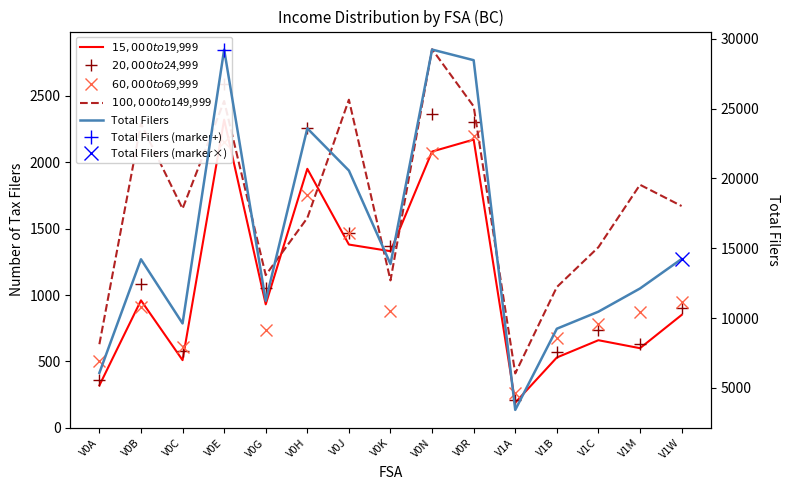

The value of Total Filers at V1A is 3430. True or false?

True